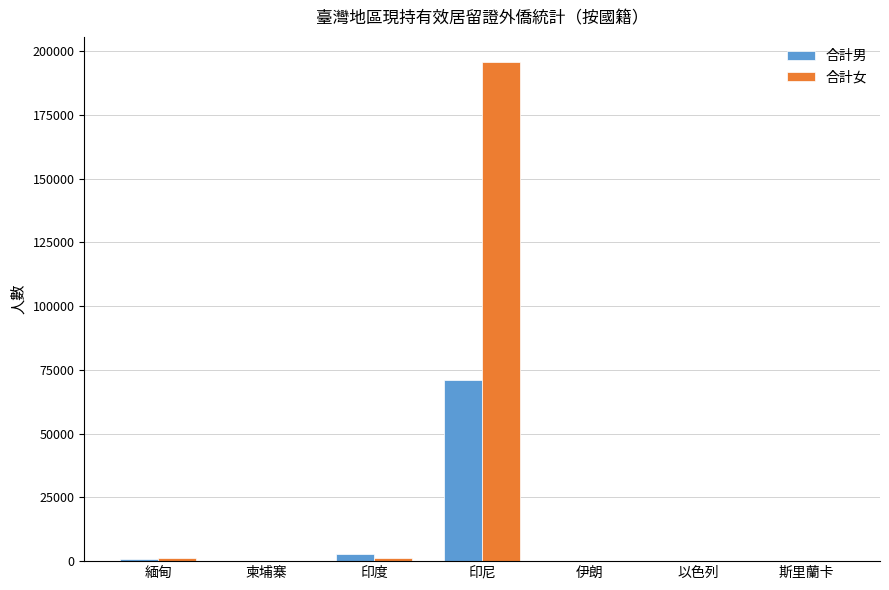

Between 緬甸 and 印尼, which series saw the biggest shift?

合計女